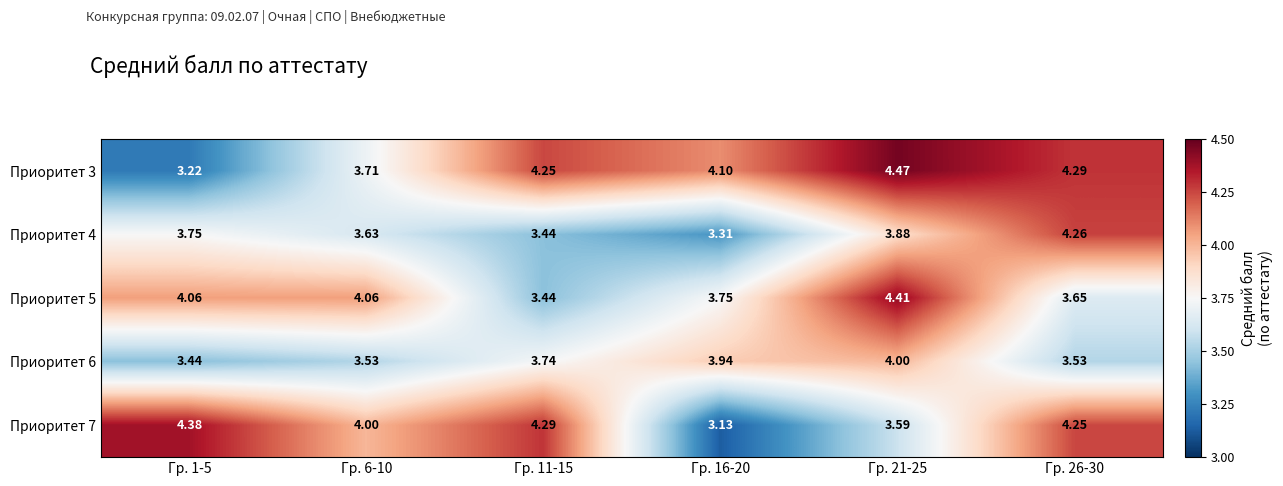

Is the value of Приоритет 6 at Гр. 21-25 greater than the value of Приоритет 7 at Гр. 1-5?

No